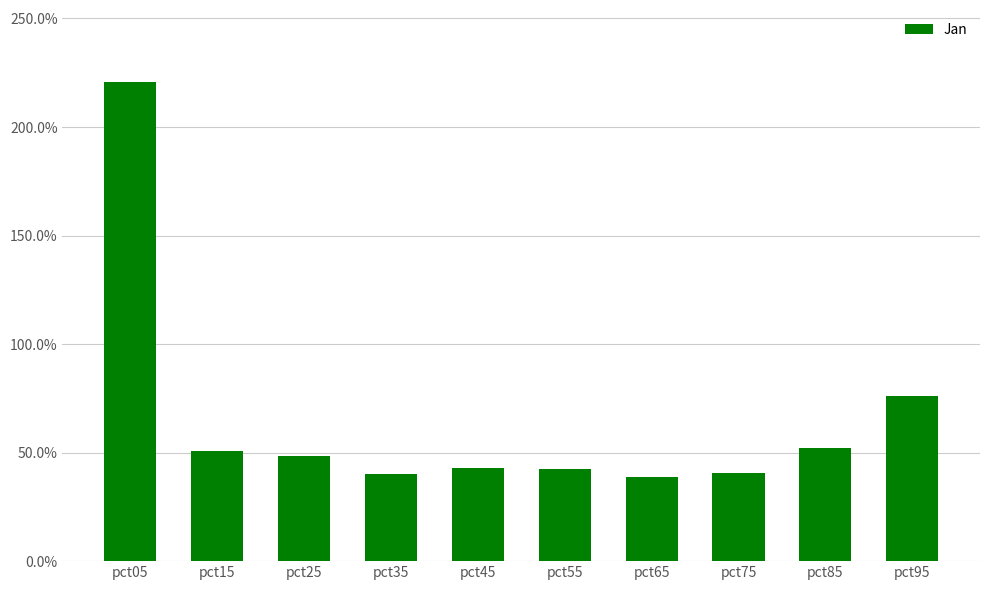

True or false: the data shows 0.4 at pct35.

True